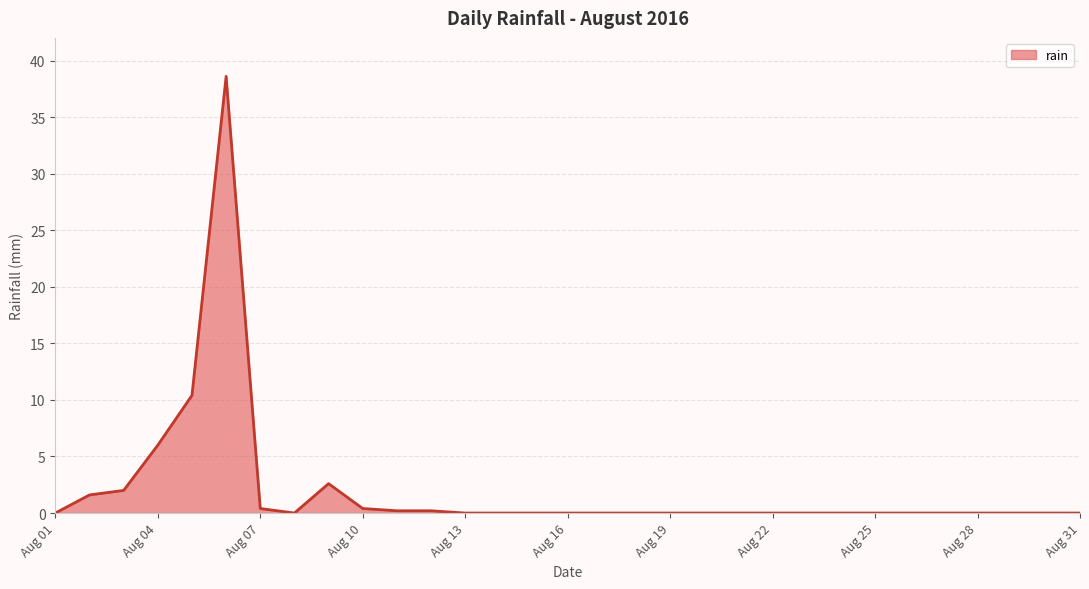

Does the chart have visible grid lines?

Yes